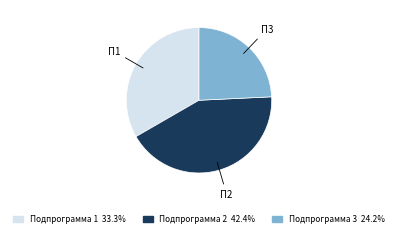

Does any single category account for the majority?

No